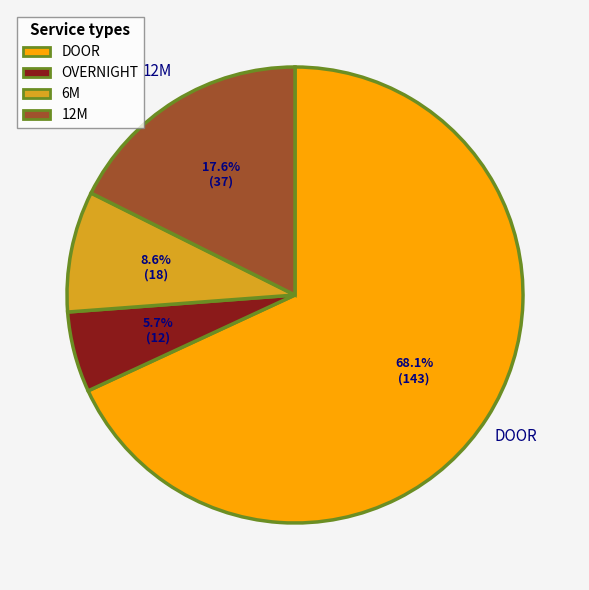

To the nearest percent, what is the difference between the largest and smallest slice percentages?

62%